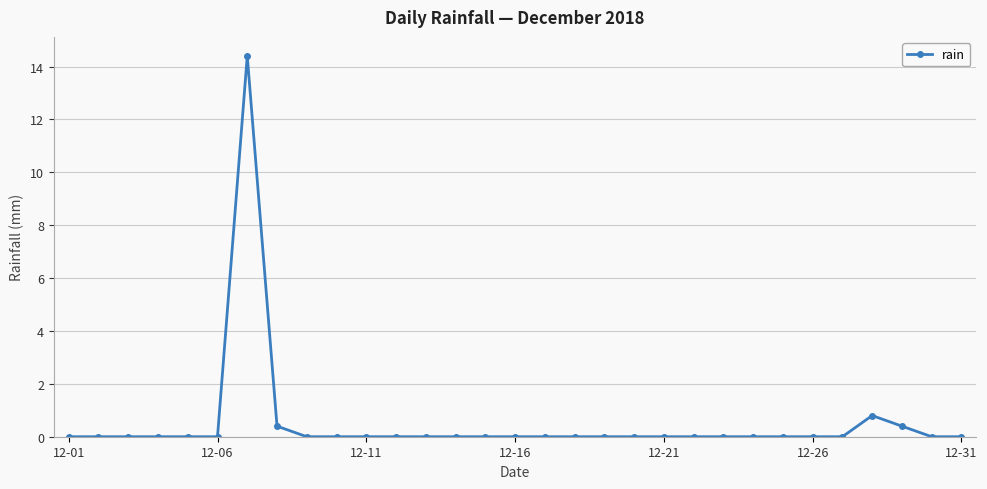

What is the average value?

0.5